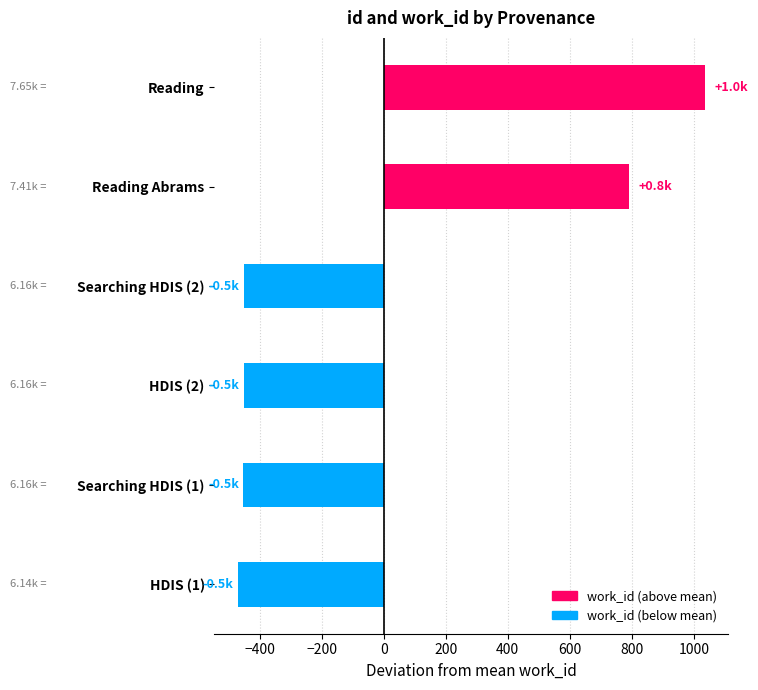

Which category has the highest value across all series?

Reading